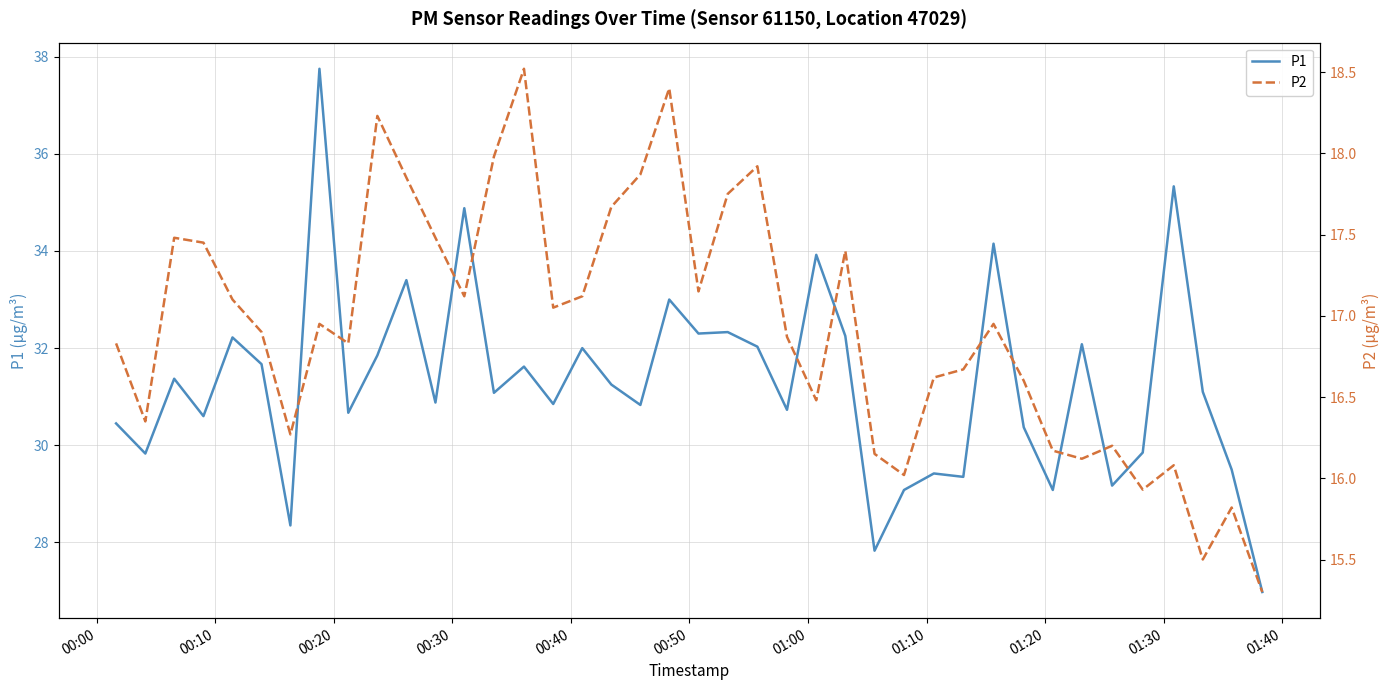

True or false: P1 has more than 1 interior local peaks.

True